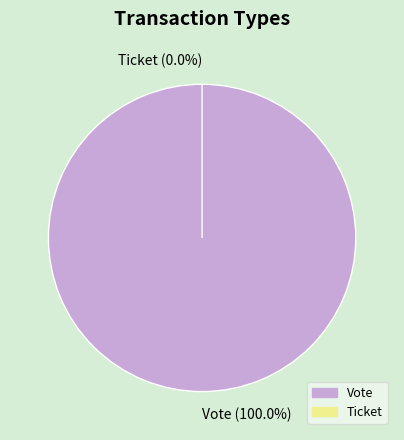

True or false: Vote accounts for 100% of the total.

True